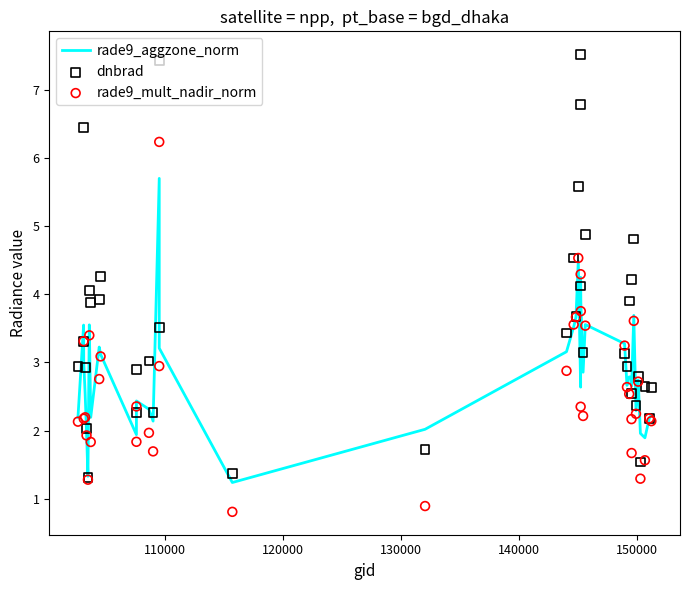

At how many categories does at least one series exceed 1?

39